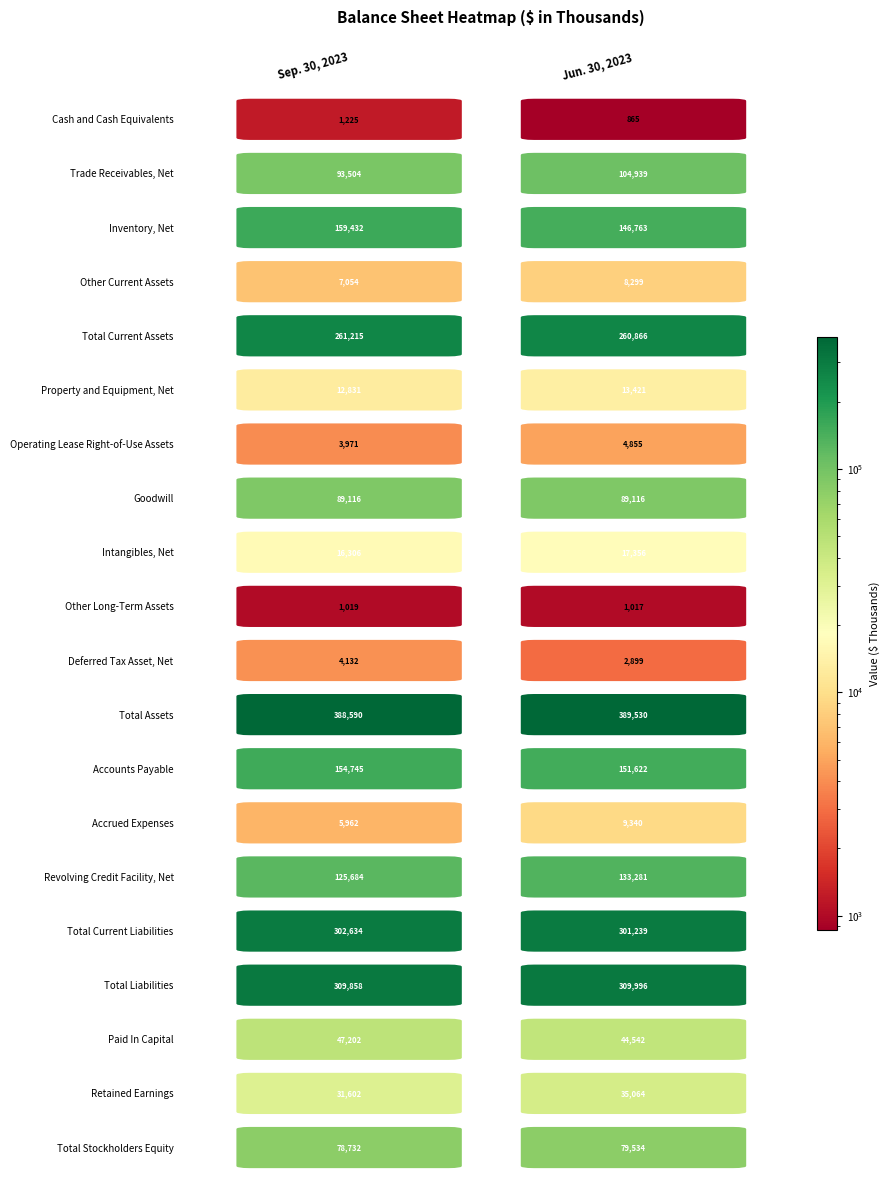

Is the value of Operating Lease Right-of-Use Assets at Jun. 30, 2023 greater than the value of Total Current Assets at Jun. 30, 2023?

No